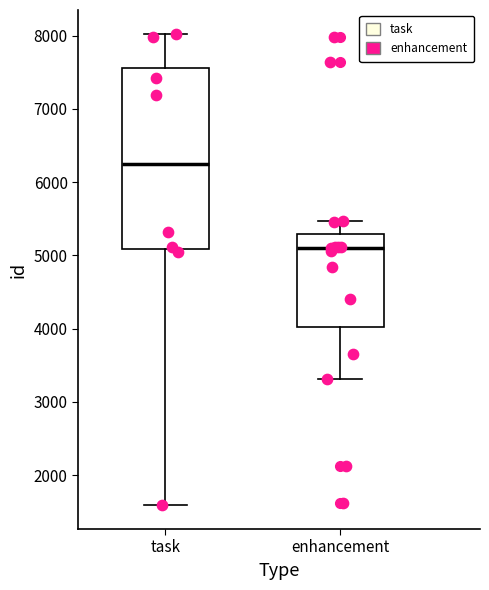

Comparing the boxes themselves (not the whiskers), which one is the tallest?

task